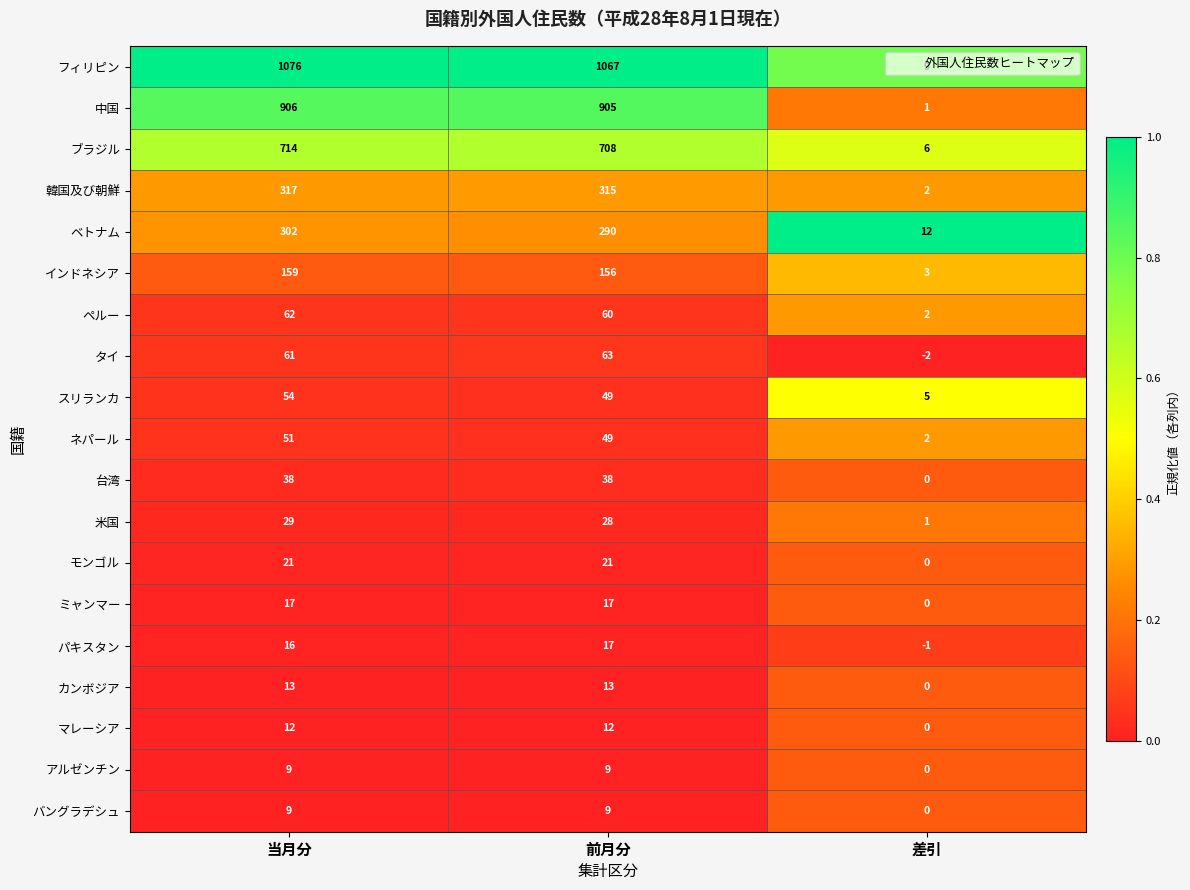

What is the total value across all series at 当月分?

3866